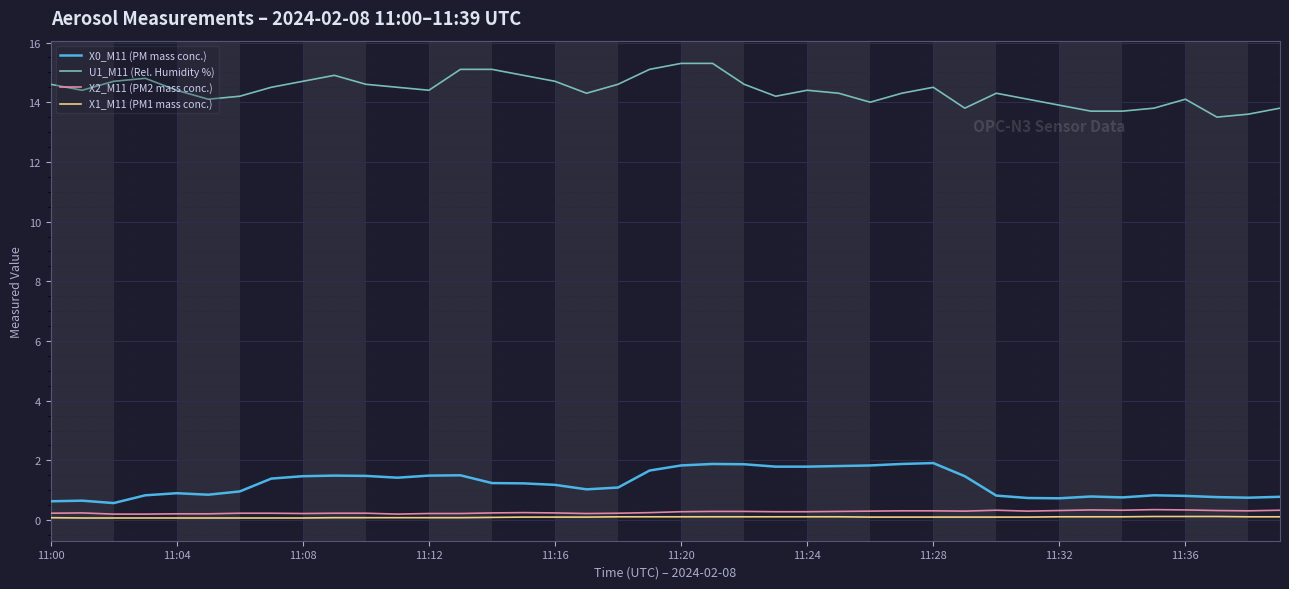

Which series has the largest total across all categories?

U1_M11 (Rel. Humidity %)